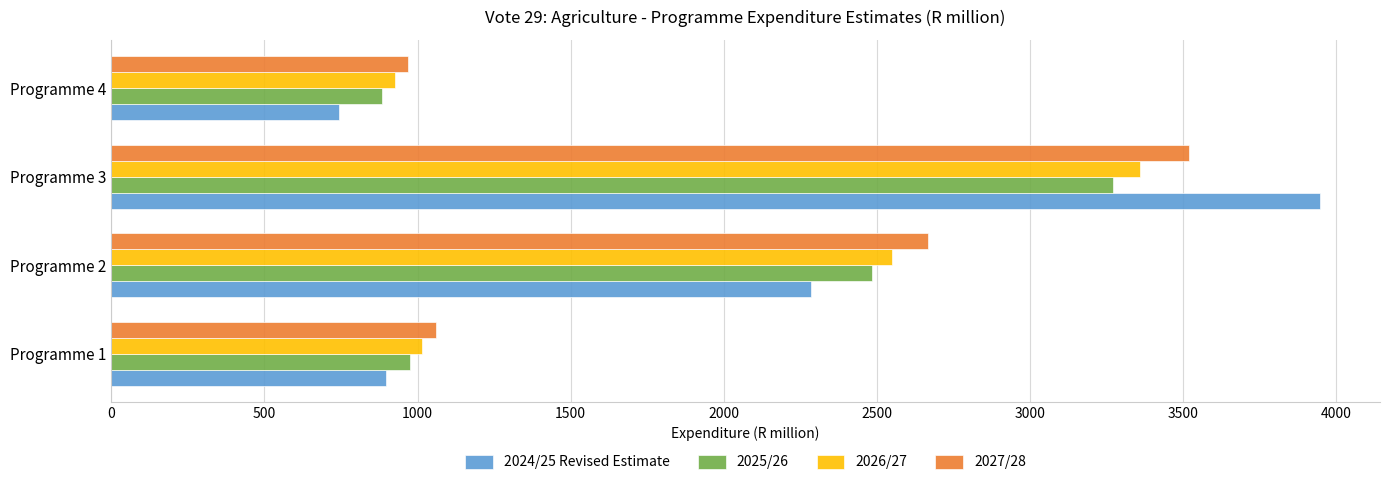

At which label is 2025/26 closest to 2076?

Programme 2